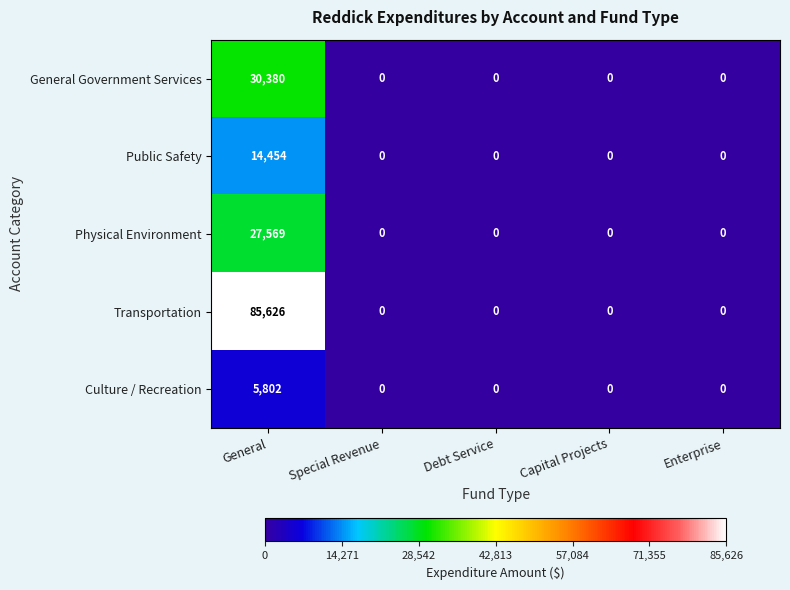

Reading left to right, transcribe all the data shown in this chart.

General Government Services: 30380	0	0	0	0
Public Safety: 14454	0	0	0	0
Physical Environment: 27569	0	0	0	0
Transportation: 85626	0	0	0	0
Culture / Recreation: 5802	0	0	0	0